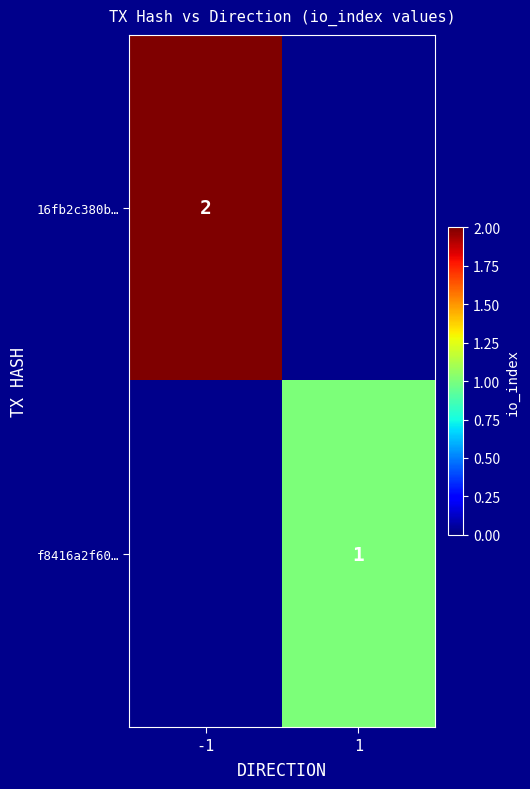

The value of f8416a2f60… at 1 is 1. True or false?

True